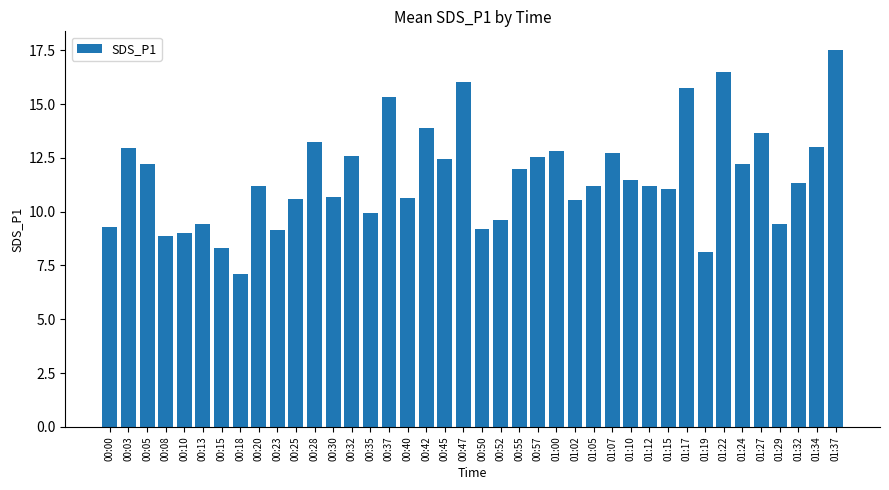

The chart shows a value of 4.7 at 00:15. True or false?

False